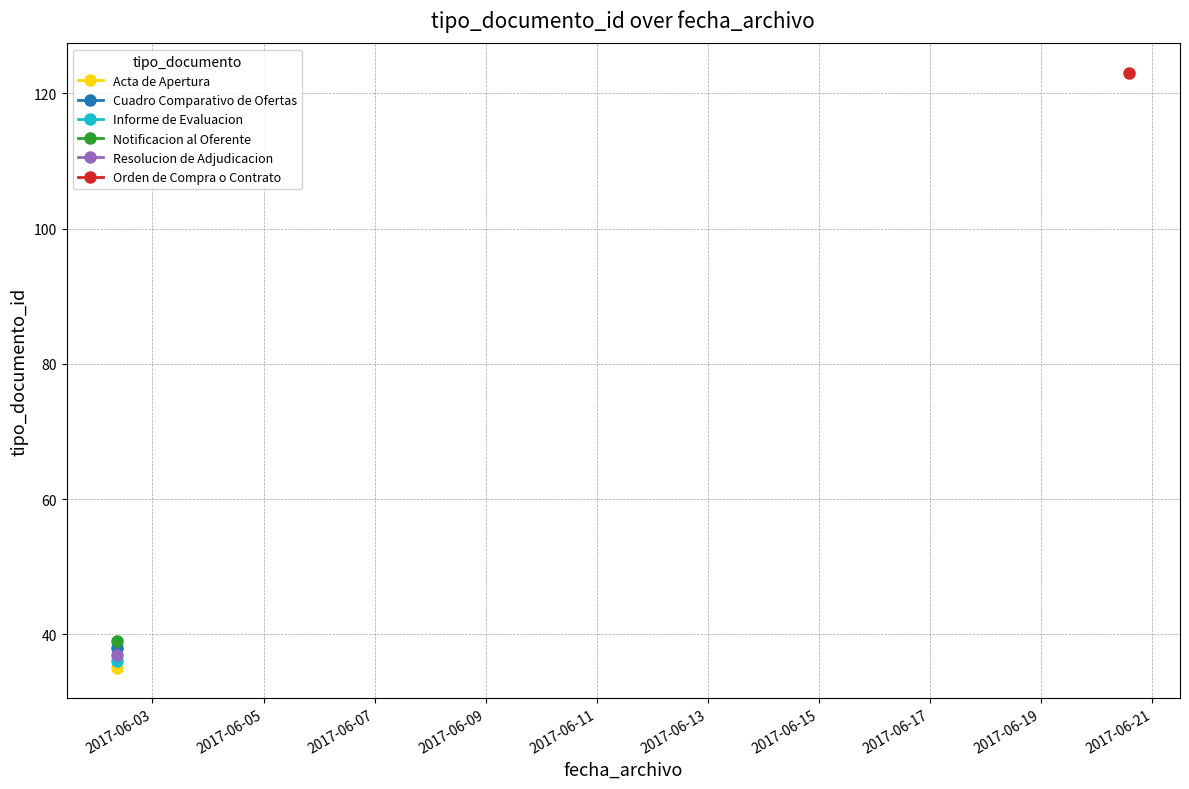

Reading left to right, extract all data points from this chart.

35	38	36	39	123	37